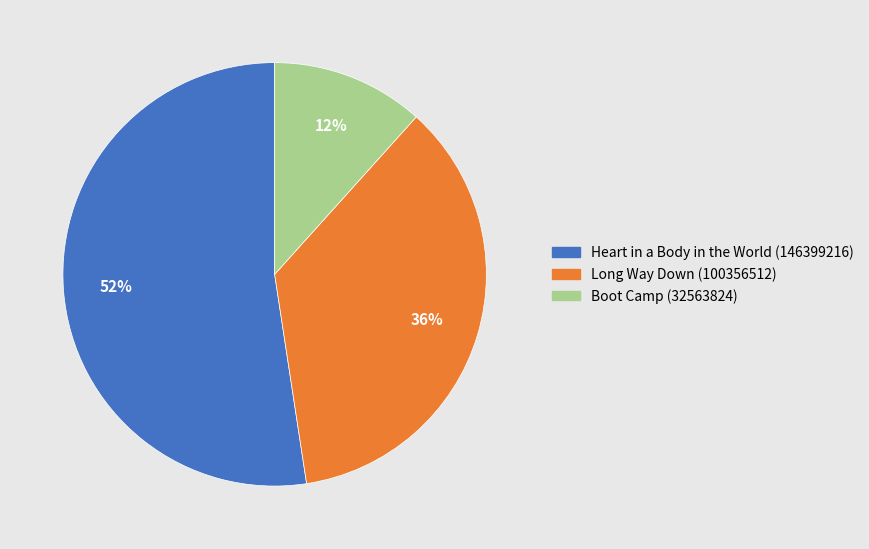

Is the sum of Heart in a Body in the World (146399216) and Boot Camp (32563824) greater than half?

Yes